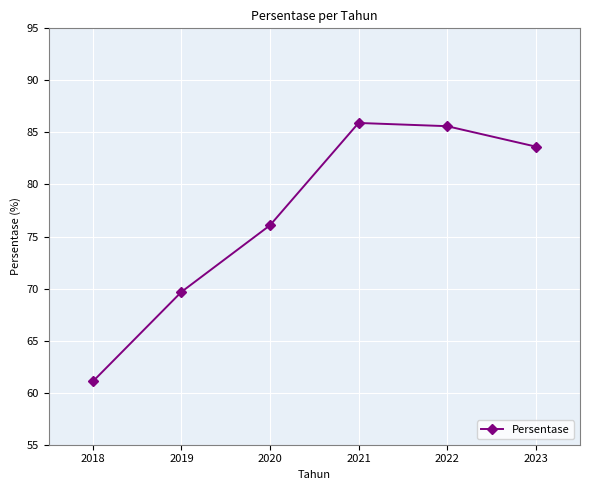

The chart shows a value of 85.9 at 2021. True or false?

True